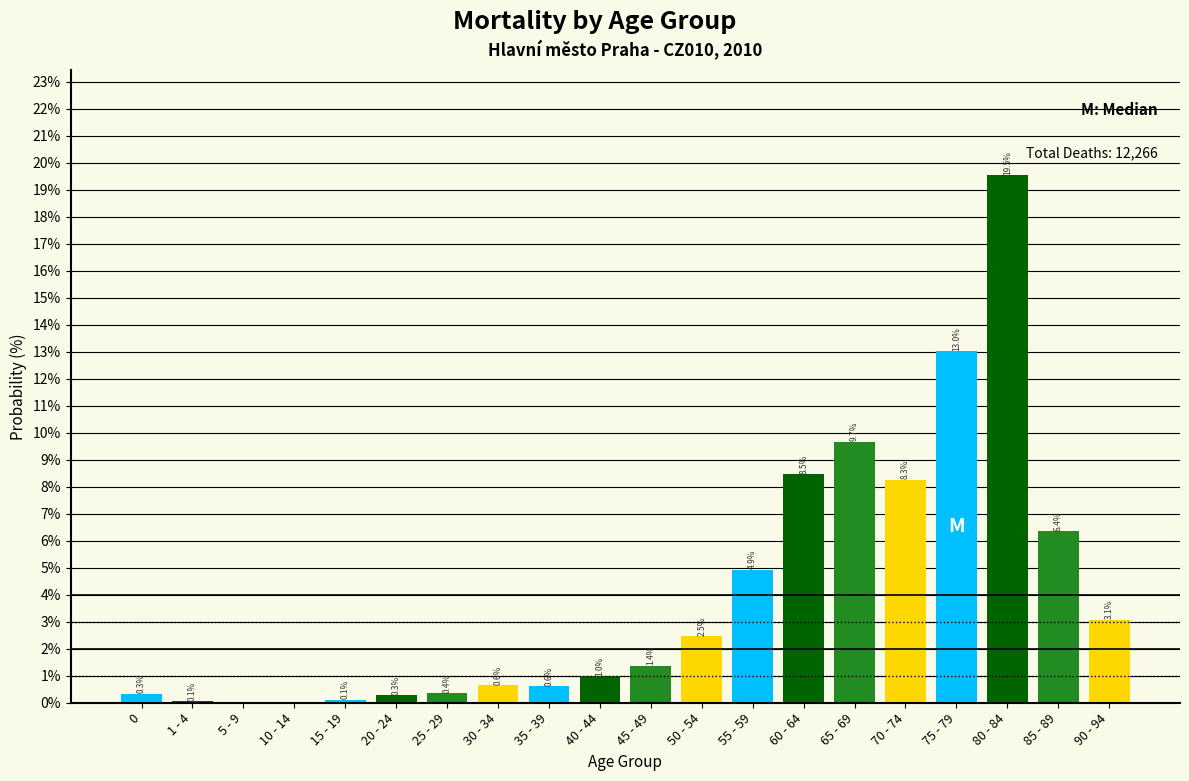

What is the change in value from 1 - 4 to 60 - 64?

+8.4